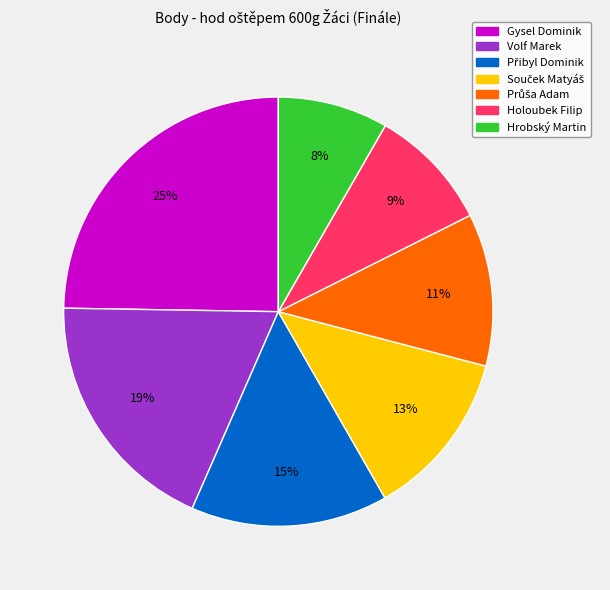

Approximately how many times larger is the value at Holoubek Filip compared to Gysel Dominik?

0.4